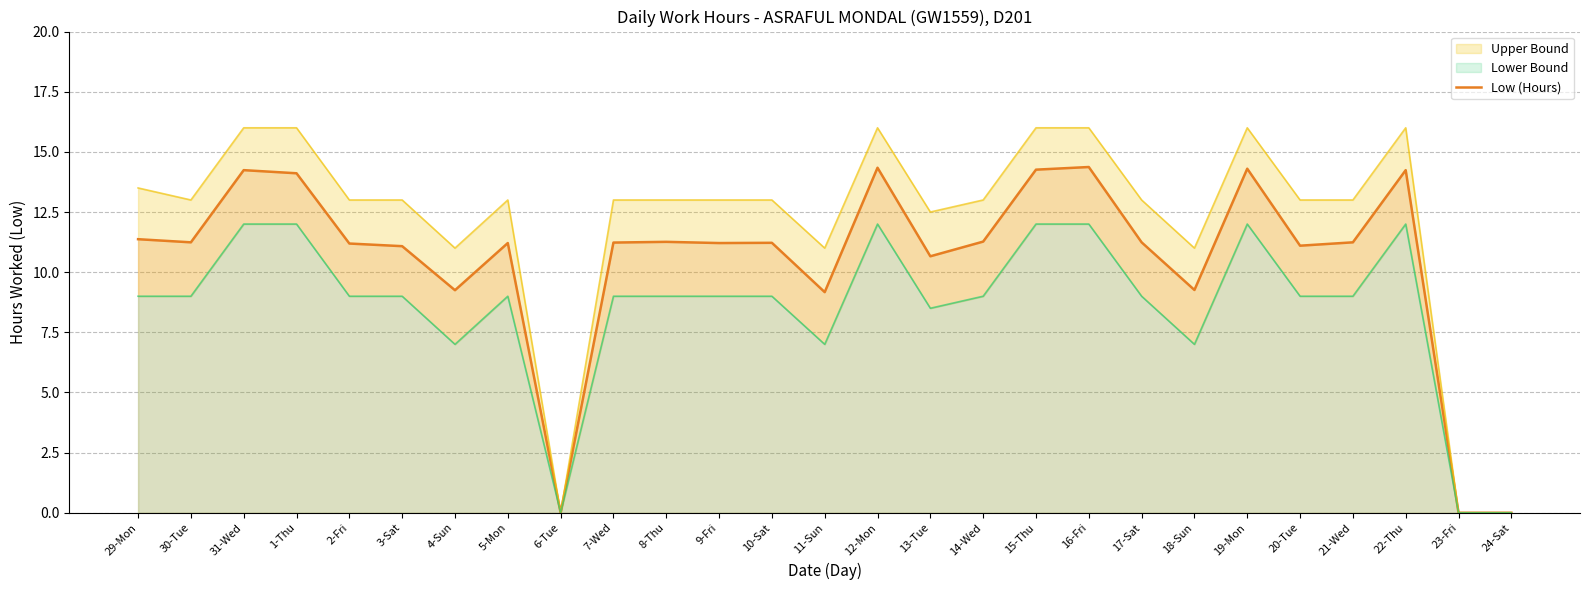

At which category does the chart reach its peak across all series?

16-Fri